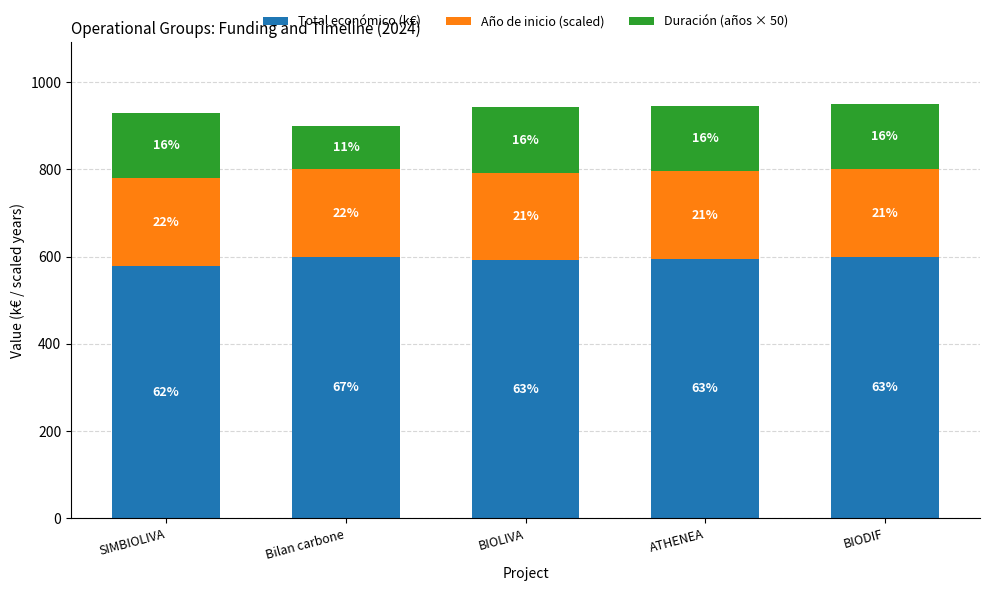

What are all the series names shown in the legend?

Total económico (k€), Año de inicio (scaled), Duración (años × 50)